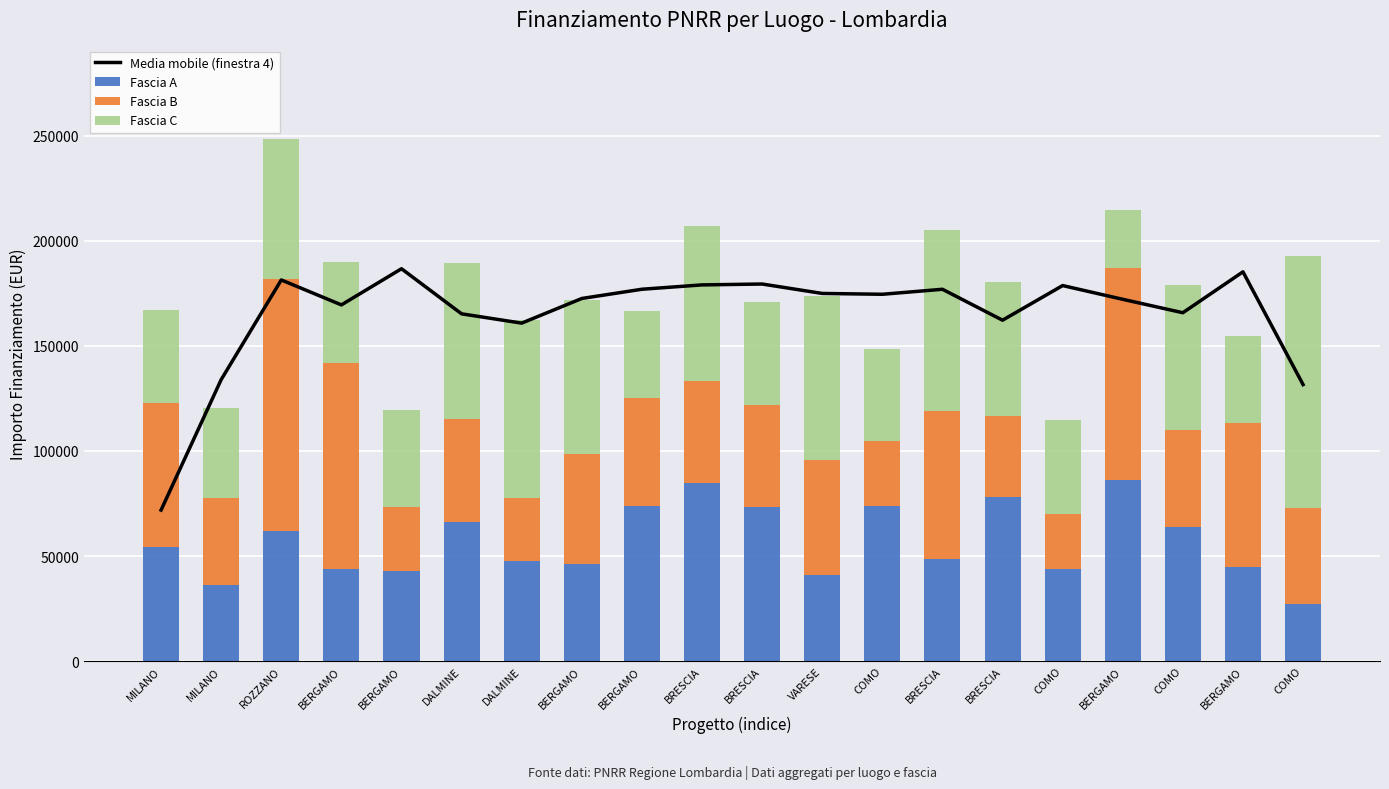

What is the sum of the Fascia A values at MILANO and COMO?

109759.9